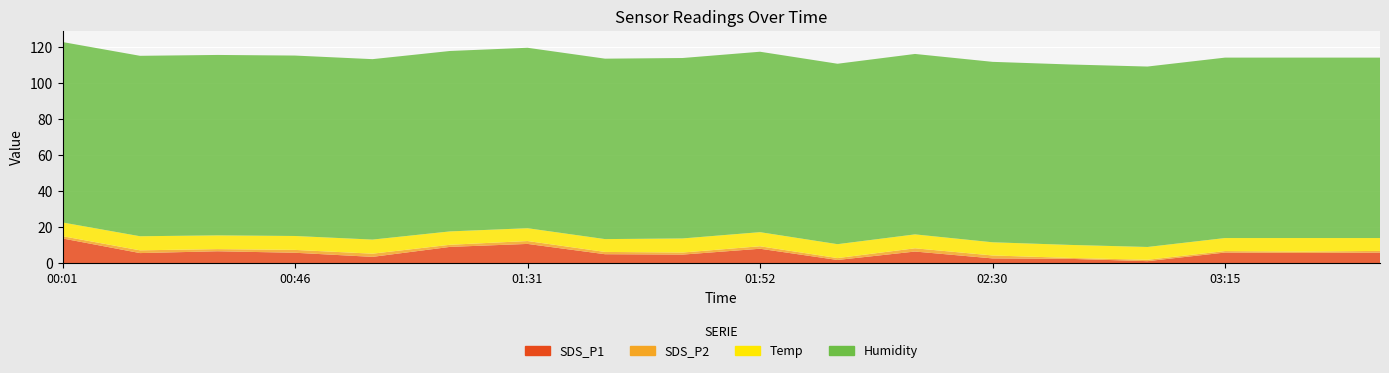

Reading right to left, transcribe all the data shown in this chart.

SDS_P1: 03:45=6.0	03:30=5.8	03:15=6.0	03:00=1.2	02:45=2.5	02:30=2.8	02:15=6.5	02:00=1.9	01:52=8.1	01:45=4.8	01:37=5.1	01:31=10.8	01:16=9.1	01:01=3.6	00:46=5.9	00:31=6.7	00:16=5.7	00:01=13.8
SDS_P2: 03:45=0.9	03:30=0.8	03:15=0.8	03:00=0.8	02:45=0.5	02:30=1.6	02:15=1.8	02:00=1.1	01:52=1.4	01:45=1.1	01:37=1.3	01:31=1.6	01:16=1.2	01:01=1.8	00:46=1.6	00:31=1.2	00:16=1.5	00:01=1.2
Temp: 03:45=7.1	03:30=7.5	03:15=7.2	03:00=7.1	02:45=7.2	02:30=7.3	02:15=7.7	02:00=7.7	01:52=7.8	01:45=7.8	01:37=7.1	01:31=7.1	01:16=7.4	01:01=7.8	00:46=7.7	00:31=7.6	00:16=7.8	00:01=7.6
Humidity: 03:45=99.9	03:30=99.9	03:15=99.9	03:00=99.9	02:45=99.9	02:30=99.9	02:15=99.9	02:00=99.9	01:52=99.9	01:45=99.9	01:37=99.9	01:31=99.9	01:16=99.9	01:01=99.9	00:46=99.9	00:31=99.9	00:16=99.9	00:01=99.9